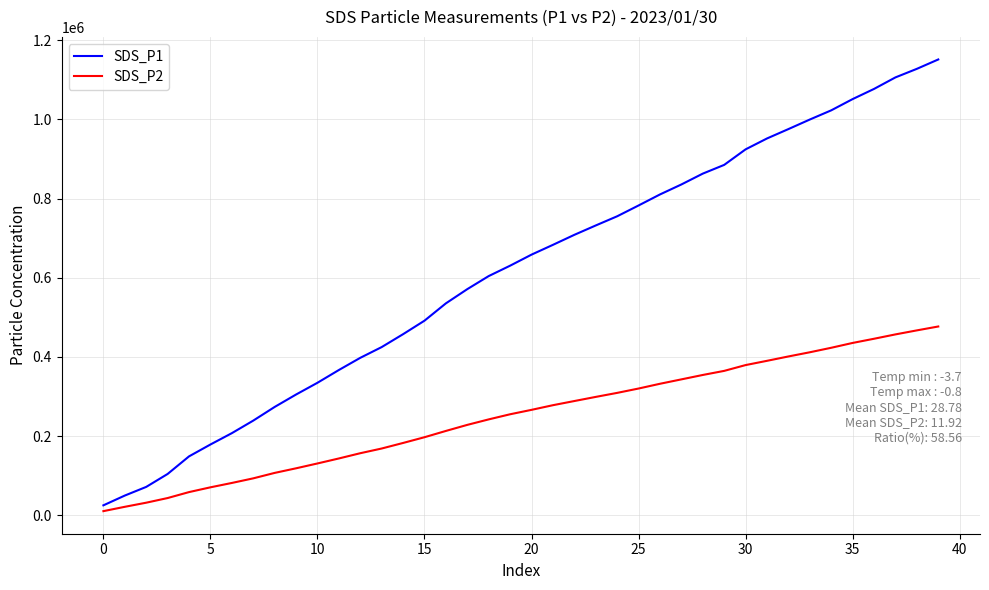

Which series has the widest spread of values?

SDS_P1